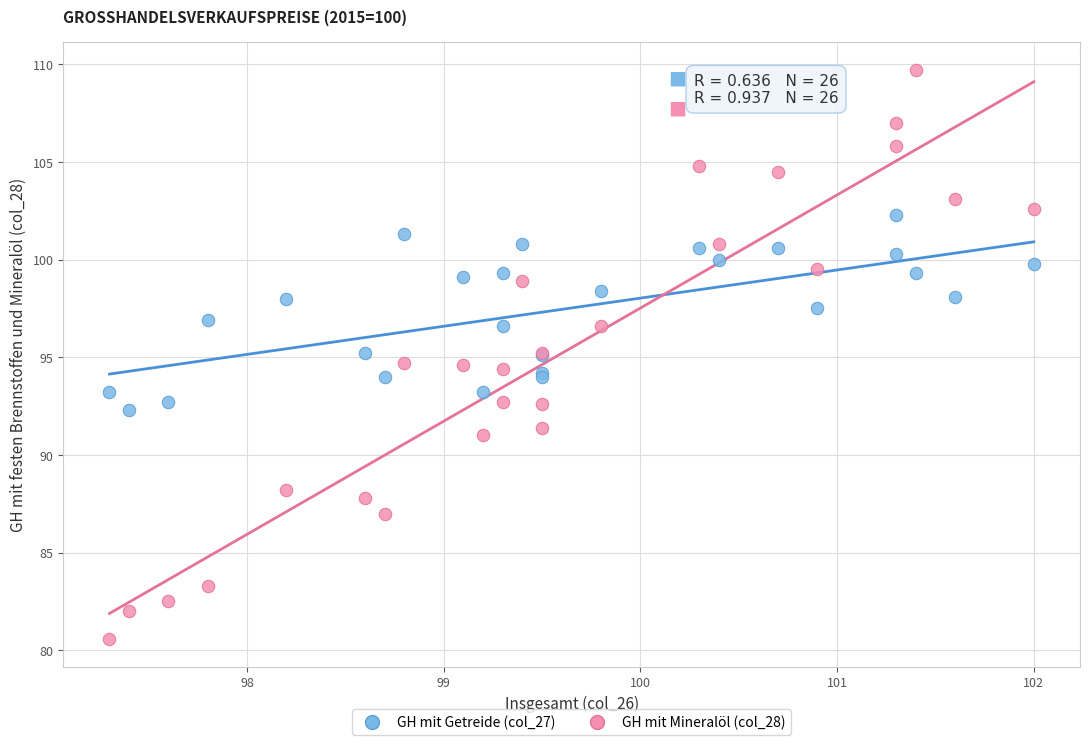

Which series contains the lowest Y value?

GH mit Mineralöl (col_28)